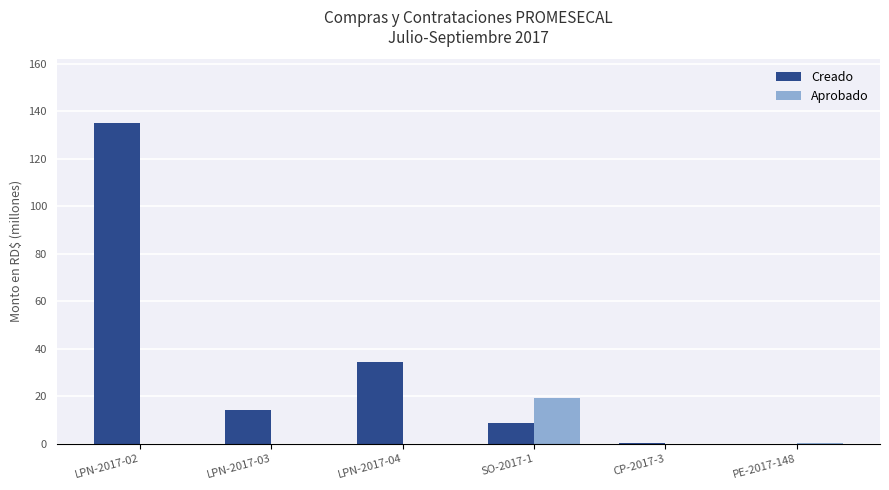

Where is Creado nearest to the value 67?

LPN-2017-04